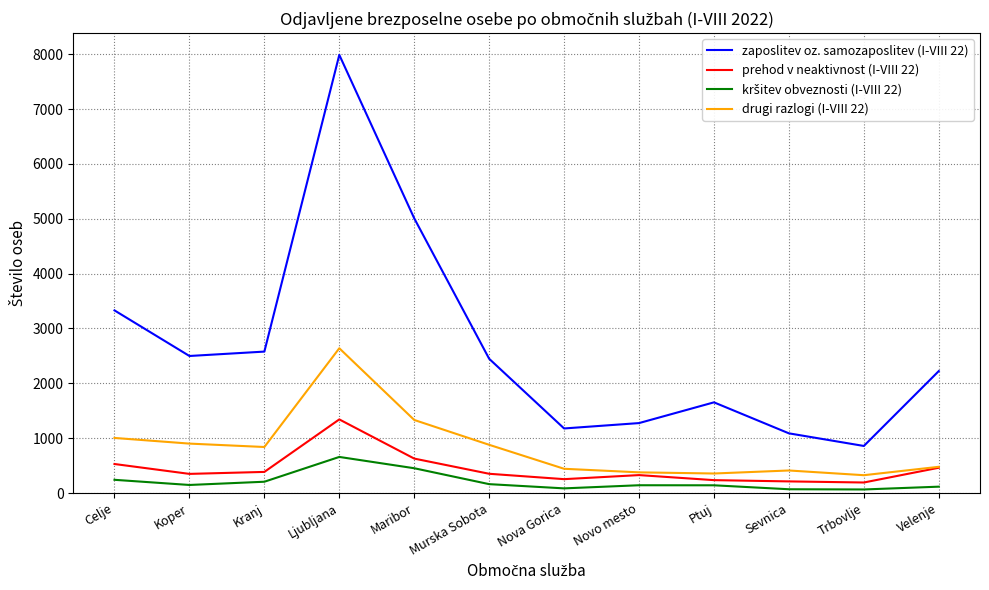

At which label does zaposlitev oz. samozaposlitev (I-VIII 22) first exceed 2448?

Celje